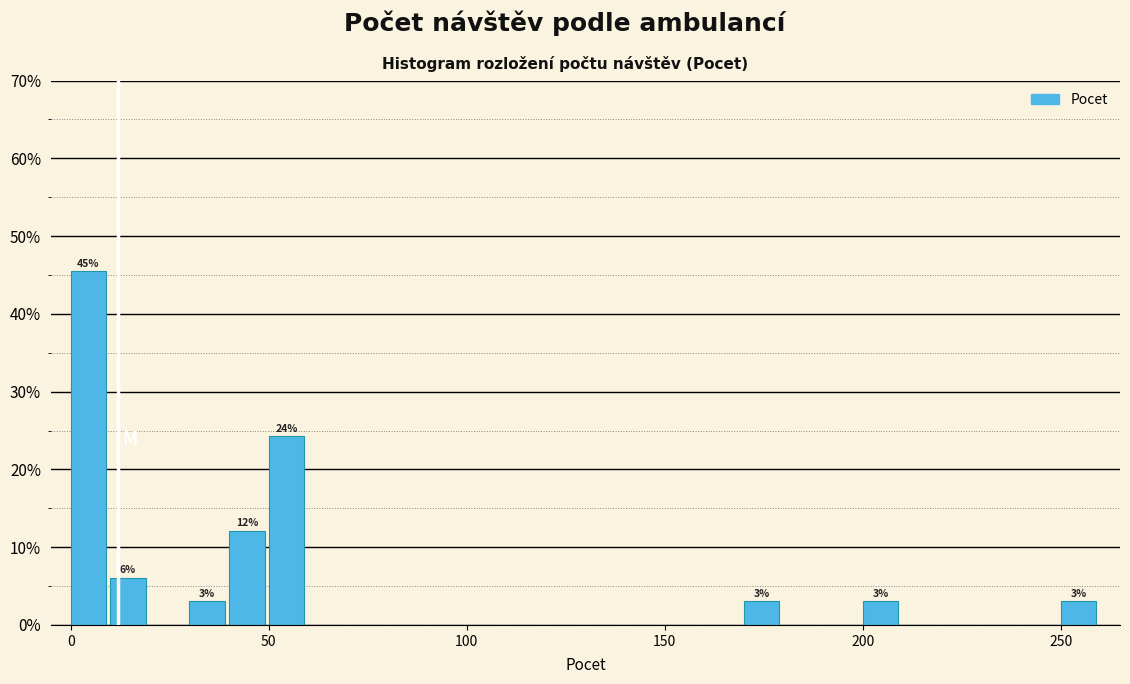

Read against the x-axis, roughly where is the centre of the tallest bar?

5